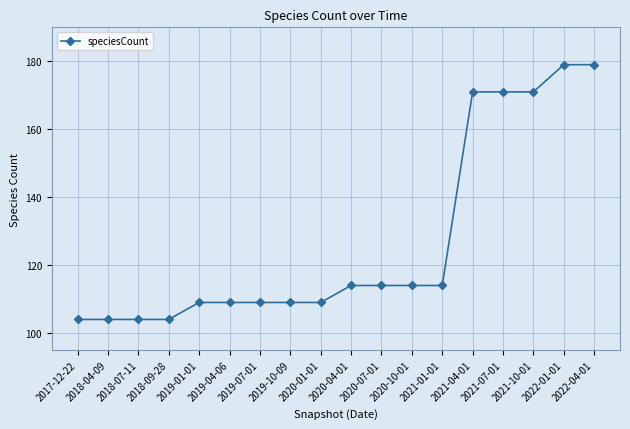

Reading right to left, transcribe all the data shown in this chart.

179	179	171	171	171	114	114	114	114	109	109	109	109	109	104	104	104	104